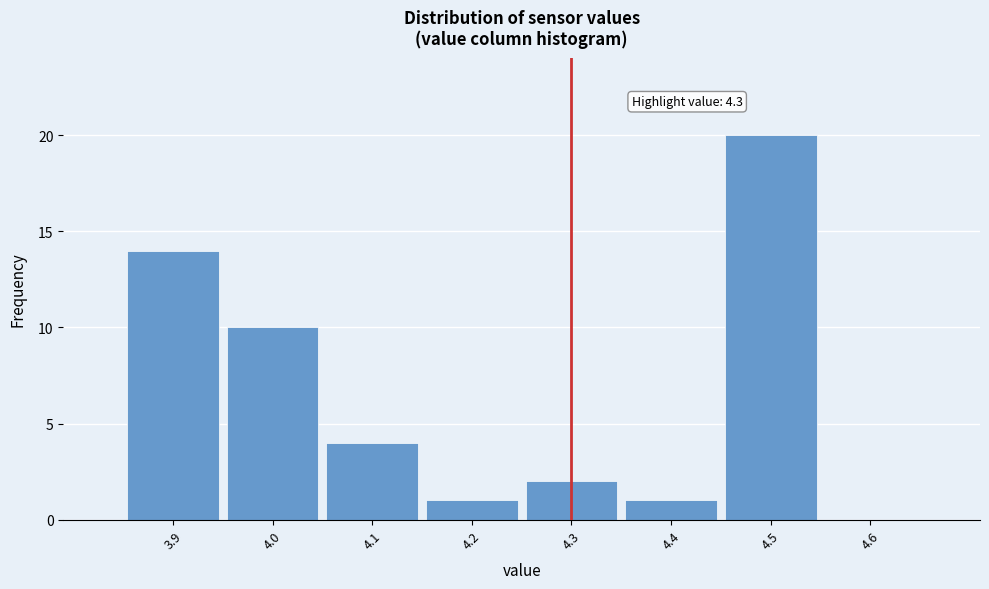

Which range on the x-axis has the tallest bar?

4.45 to 4.55